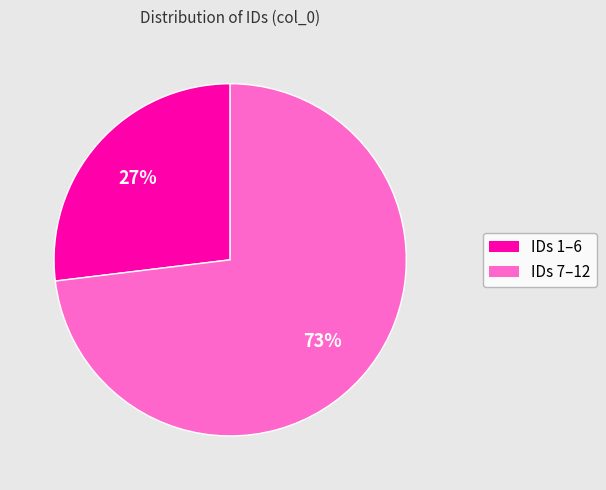

To the nearest percent, what is the difference between the largest and smallest slice percentages?

46%